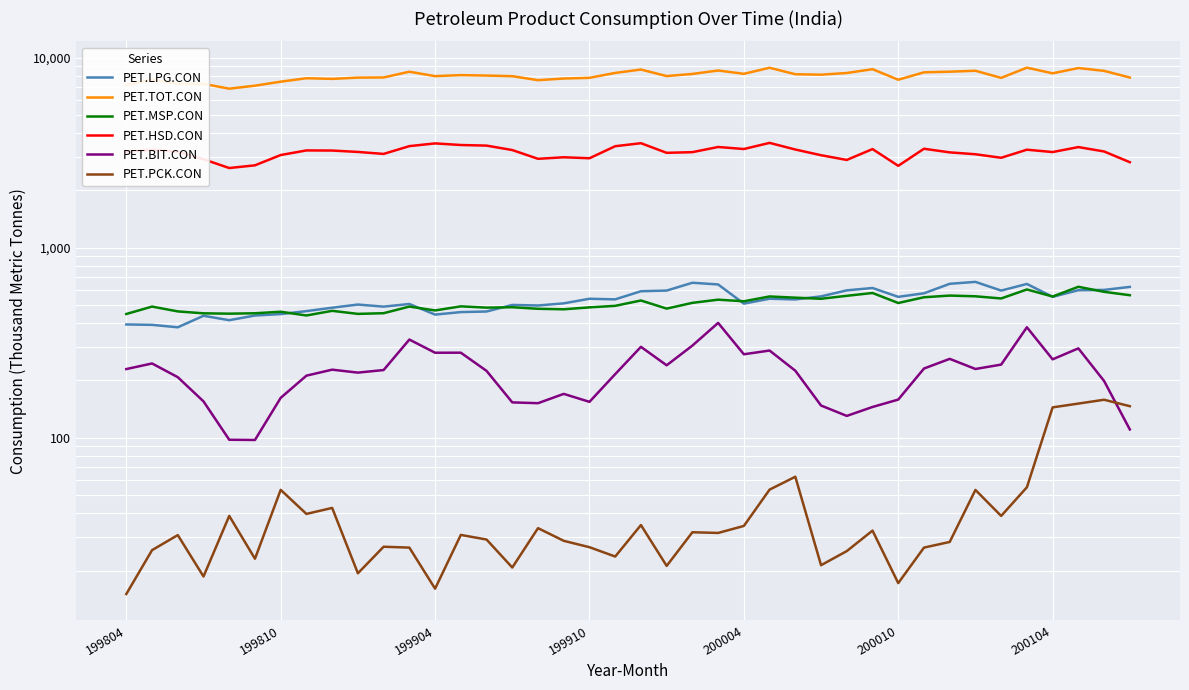

Reading right to left, list all the values displayed in this chart.

PET.LPG.CON: 621.7	599.5	597.2	551.2	644.4	594.6	660.8	645.4	575.3	551.1	613.5	596.2	554.3	534.1	538.7	507.6	640.5	653.8	594.7	590.0	534.6	538.6	509.3	496.4	499.7	461.5	458.2	444.5	505.5	489.5	502.0	483.1	463.6	447.2	439.6	415.3	438.1	381.1	392.5	394.5
PET.TOT.CON: 7863.1	8521.2	8818.4	8271.4	8858.6	7827.8	8533.8	8438.4	8371.7	7652.6	8697.6	8304.0	8137.7	8181.4	8848.6	8223.0	8559.8	8210.5	8000.4	8661.5	8312.8	7831.7	7766.1	7614.7	7989.5	8050.6	8094.4	7993.7	8434.6	7867.0	7851.6	7733.2	7793.8	7477.5	7120.7	6867.3	7281.5	7286.5	7668.2	7179.6
PET.MSP.CON: 562.2	585.7	622.6	553.3	602.7	540.4	554.8	559.7	548.5	511.5	577.5	558.0	538.5	545.7	553.7	522.3	532.6	512.4	477.9	527.3	494.2	485.2	474.0	476.9	485.9	483.7	491.3	467.4	489.8	452.0	448.4	465.2	439.8	460.2	451.7	449.5	451.4	462.0	489.9	447.7
PET.HSD.CON: 2817.6	3208.9	3384.0	3186.0	3278.8	2972.6	3102.5	3174.0	3316.4	2696.5	3303.4	2895.6	3066.2	3285.6	3560.9	3305.5	3388.3	3181.9	3156.6	3547.3	3420.0	2955.5	2991.2	2935.7	3264.7	3445.1	3470.0	3538.5	3423.3	3115.2	3190.7	3245.1	3250.1	3073.4	2713.0	2625.3	2920.6	3192.9	3273.8	3193.4
PET.BIT.CON: 110.5	198.8	295.2	258.5	381.2	242.5	229.9	260.0	231.2	158.7	145.1	130.2	147.7	225.1	287.5	274.8	401.9	305.3	240.5	300.7	216.0	154.4	170.0	151.9	153.4	224.7	280.2	280.0	328.5	227.0	220.0	228.1	212.1	162.1	97.3	97.5	155.3	208.2	245.9	229.7
PET.PCK.CON: 146.5	158.4	151.2	144.4	54.8	38.8	53.1	28.3	26.4	17.2	32.4	25.3	21.3	62.3	53.3	34.3	31.5	31.8	21.2	34.7	23.7	26.5	28.7	33.4	20.7	29.1	30.8	16.1	26.4	26.7	19.3	42.7	39.7	53.2	23.1	38.8	18.6	30.7	25.6	15.0